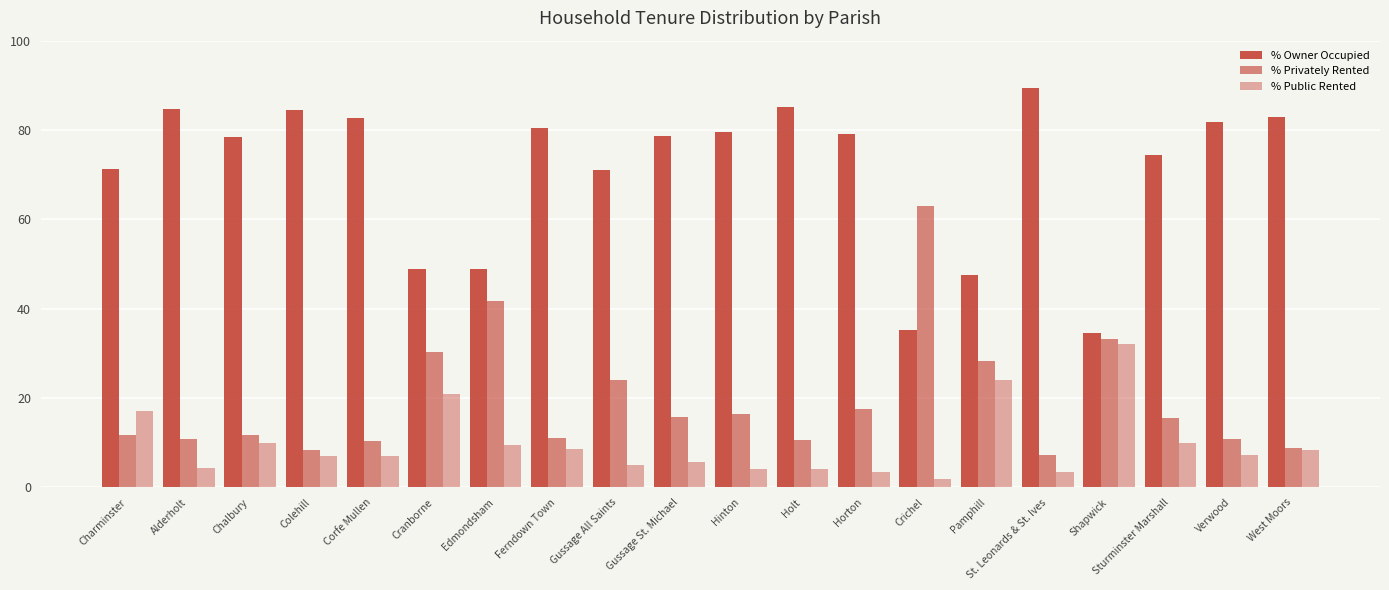

Which series changed the most between Edmondsham and Horton?

% Owner Occupied